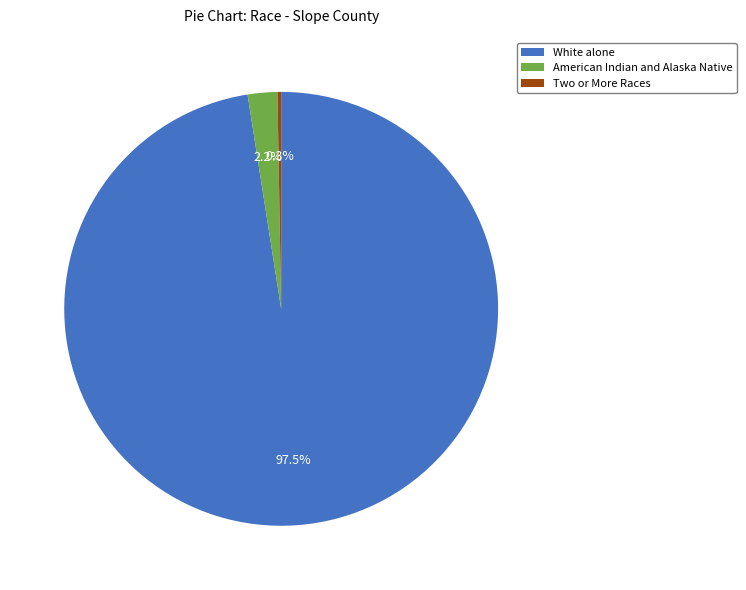

Is there any slice that represents more than half of the pie?

Yes